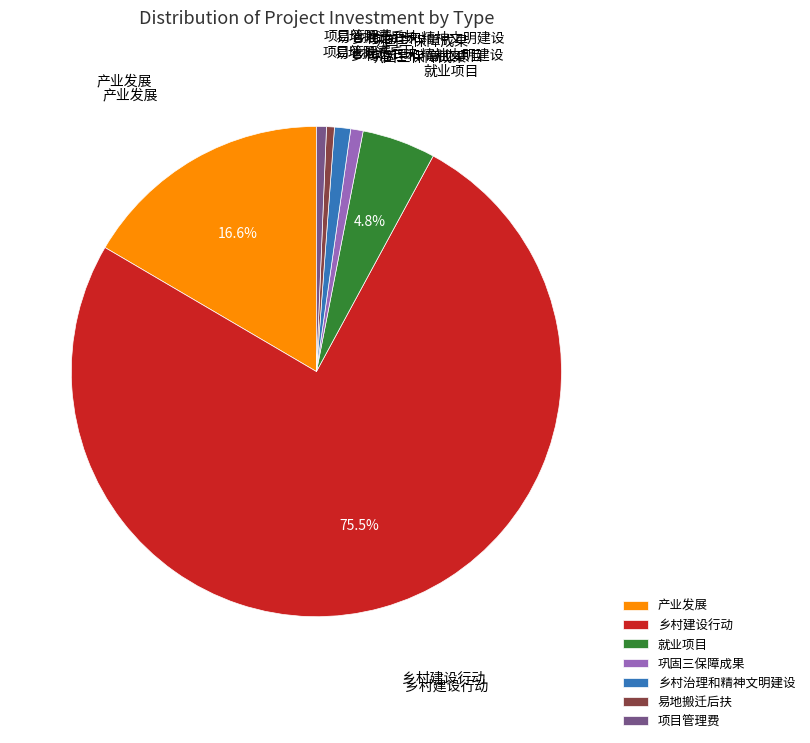

What is the ratio of the value at 乡村建设行动 to the value at 易地搬迁后扶?

145.4